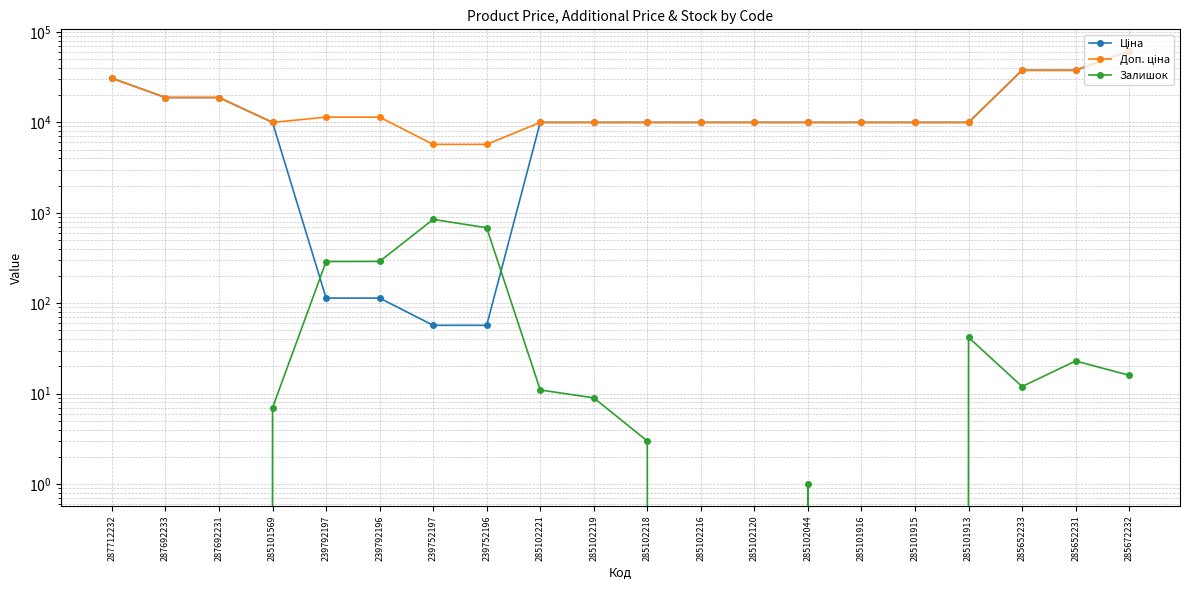

Rank the categories by Залишок value from highest to lowest.

239752197, 239752196, 239792196, 239792197, 285101913, 285652231, 285672232, 285652233, 285102221, 285102219, 285101569, 285102218, 285102044, 287712232, 287692233, 287692231, 285102216, 285102120, 285101916, 285101915